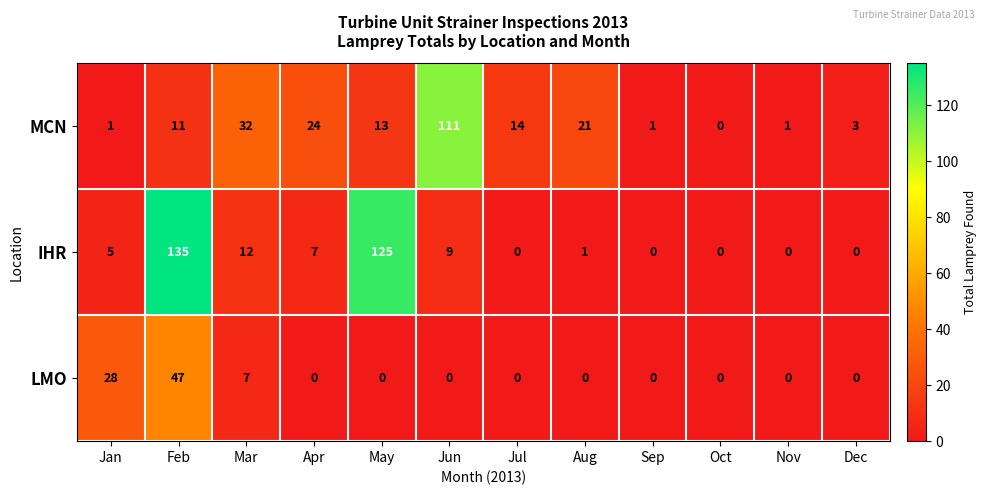

What is the sum of all IHR values?

294